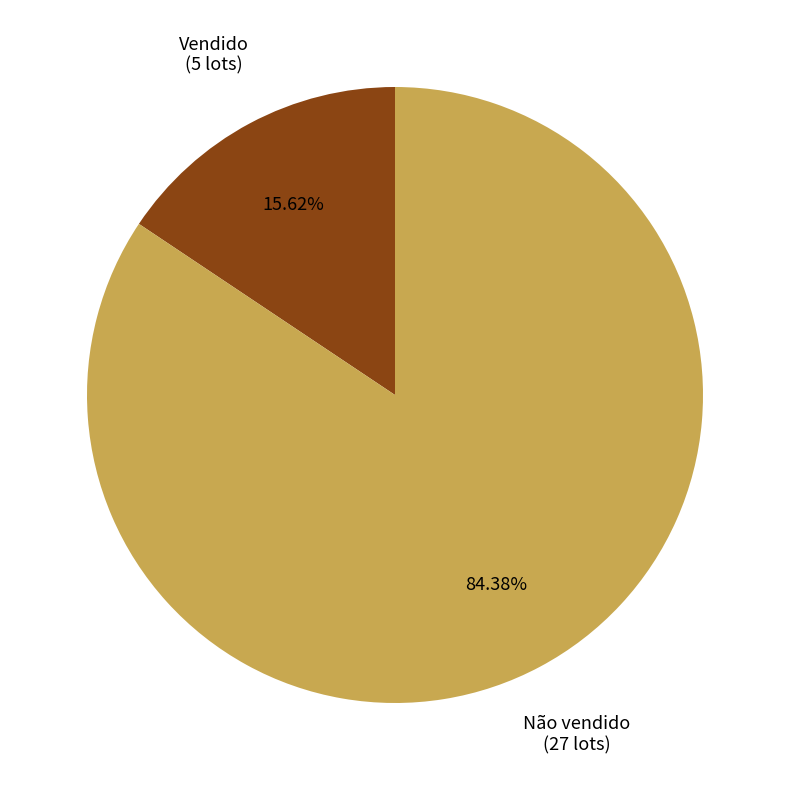

How many slices are in this pie chart?

2